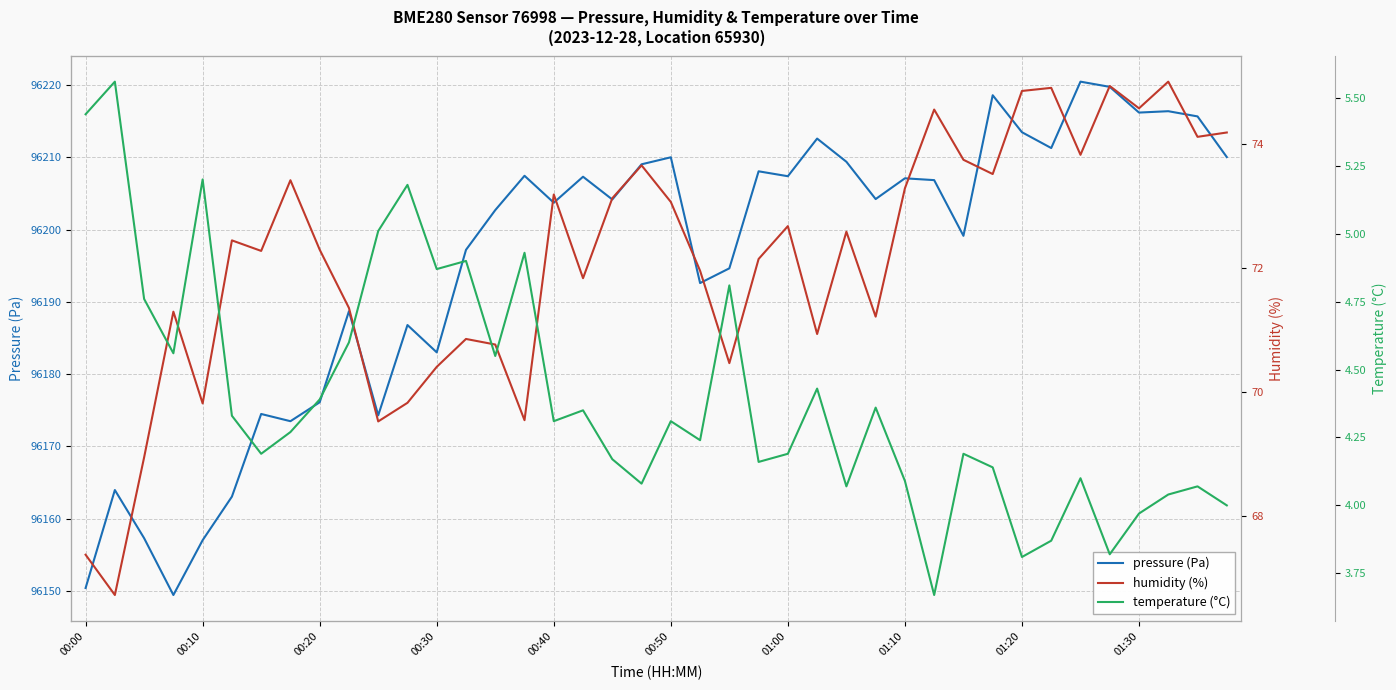

What is the minimum value for pressure (Pa)?

96149.4